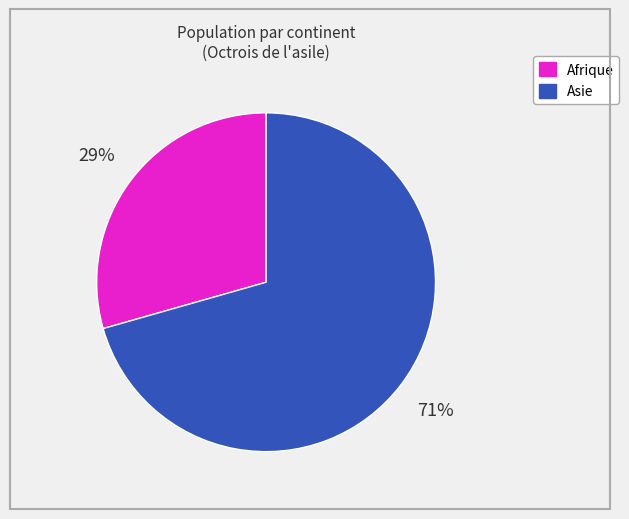

Between Asie and Afrique, which is larger?

Asie